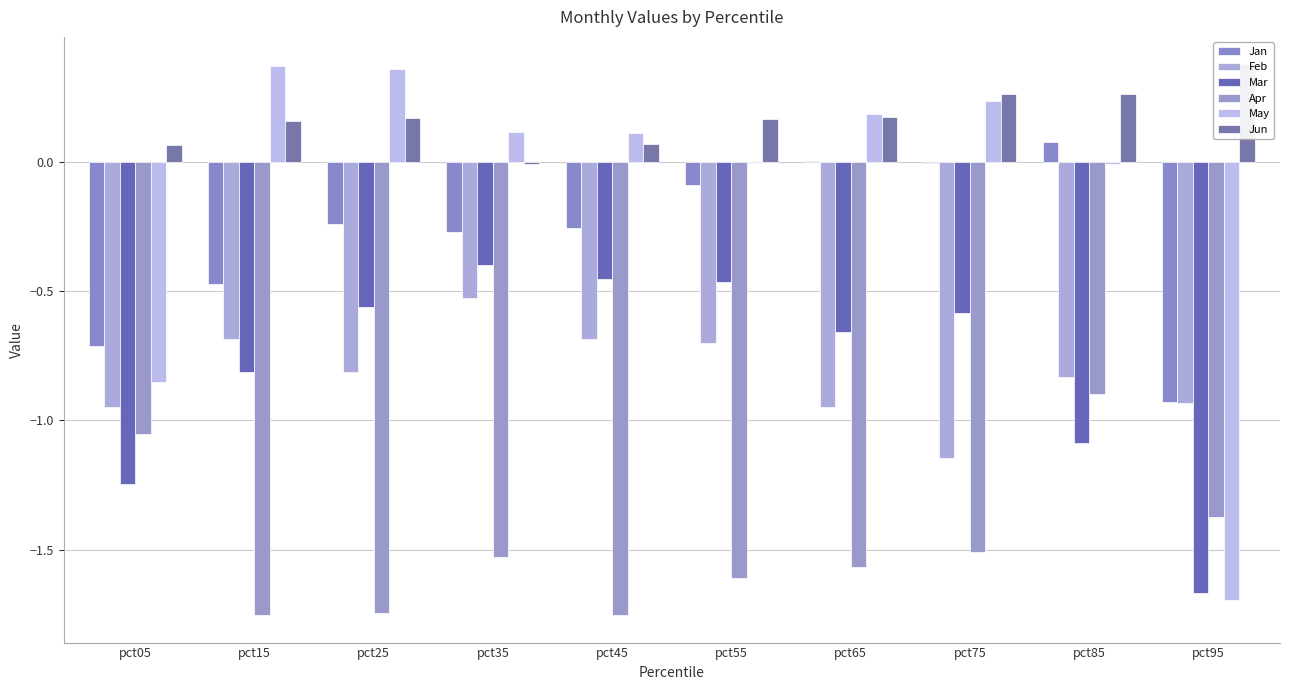

Is the value of Apr at pct85 greater than the value of Jan at pct85?

No